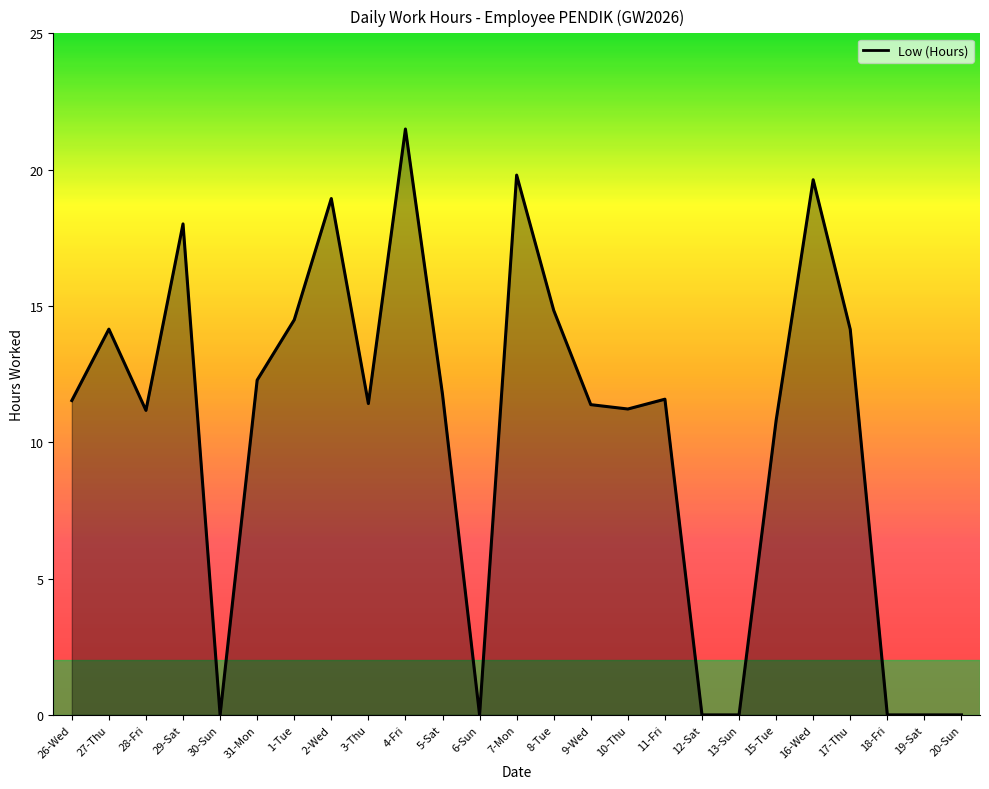

At which label is the value closest to 10?

15-Tue